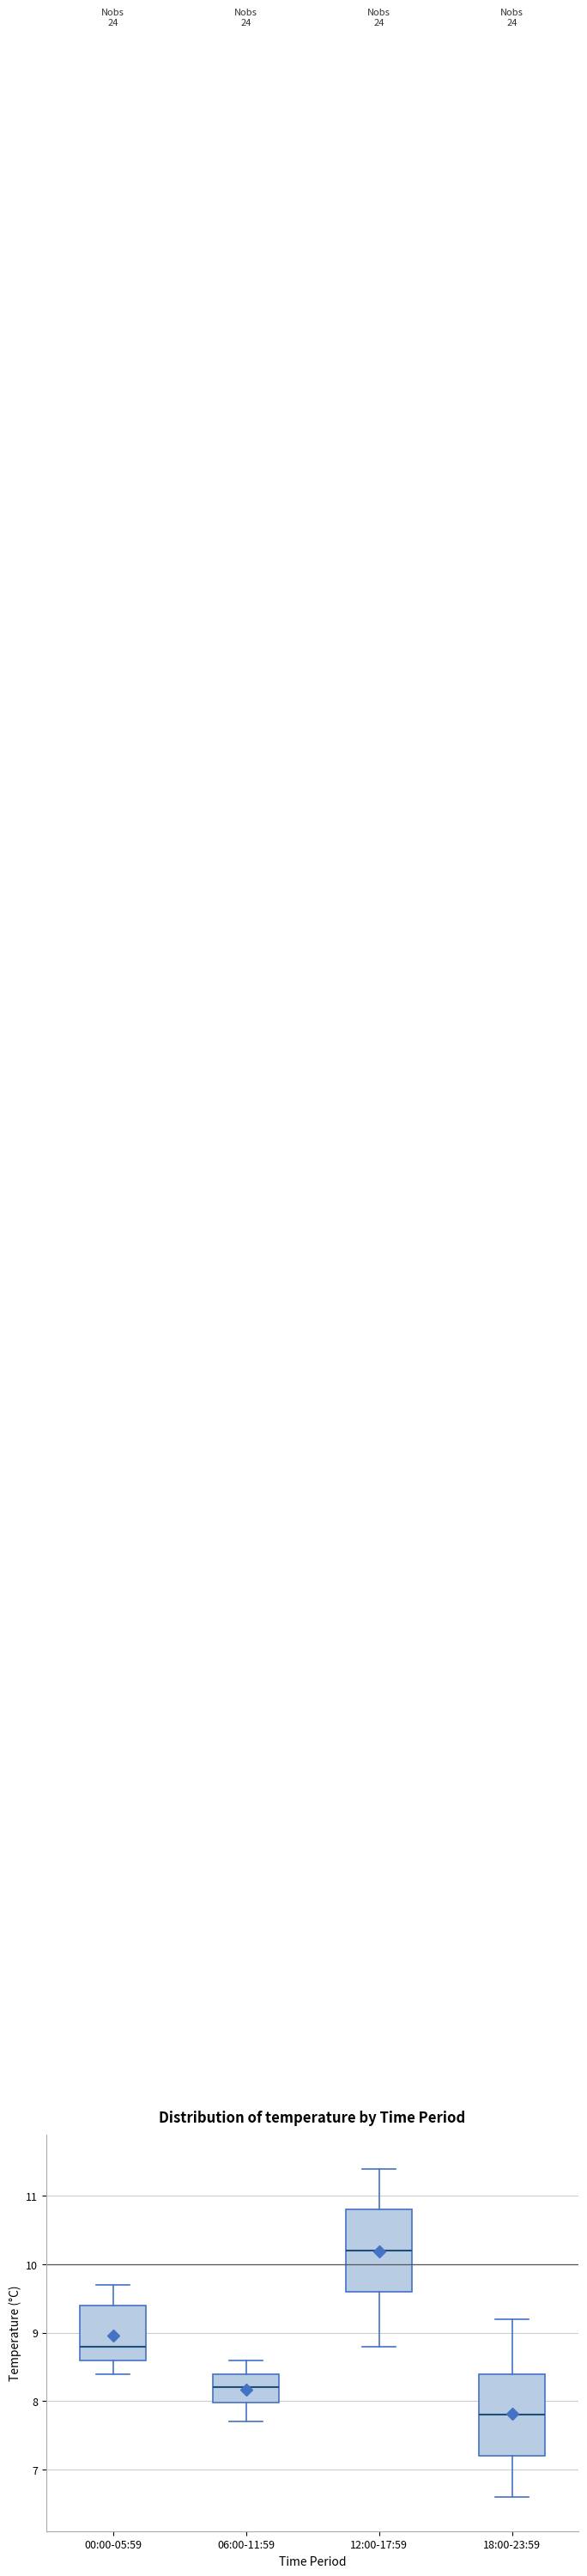

Which box's median line is the highest?

12:00-17:59